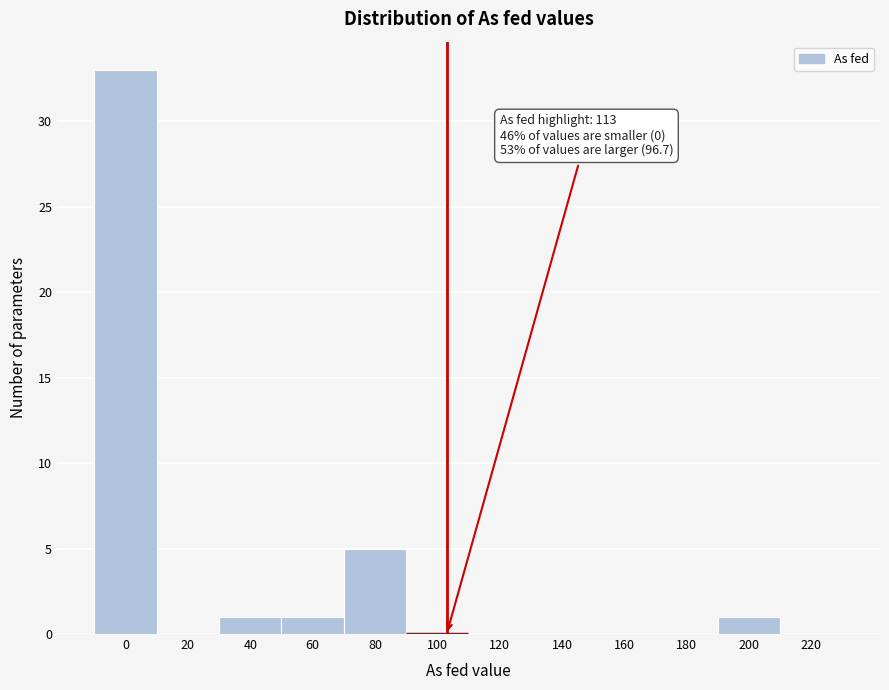

Reading left to right, list all the values displayed in this chart.

0=33	20=0	40=1	60=1	80=5	100=0	120=0	140=0	160=0	180=0	200=1	220=0